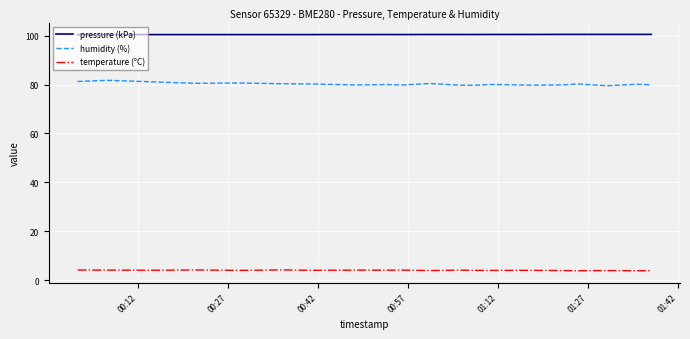

What is the greatest value displayed?

100.5